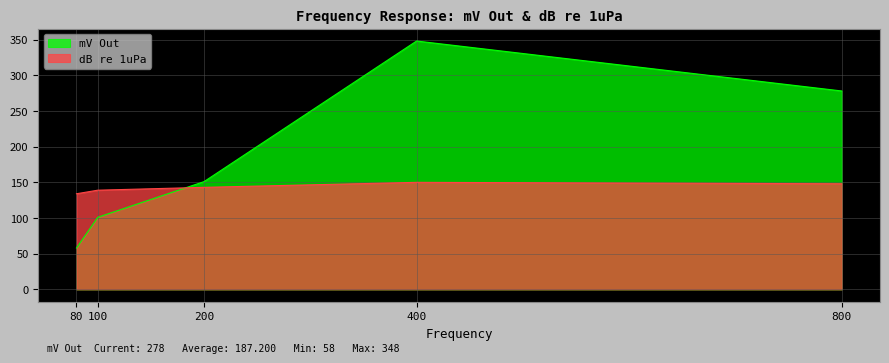

At which category is the sum across all series the highest?

400